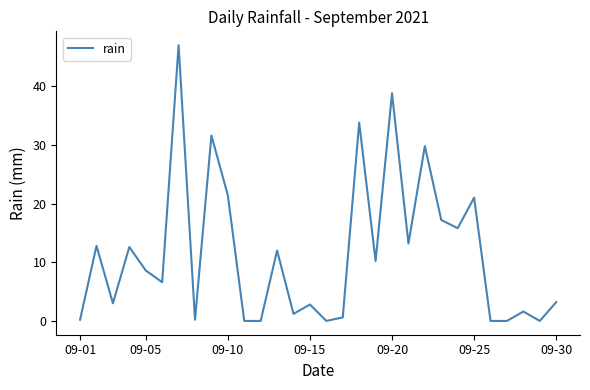

How many lines are shown in the chart?

1